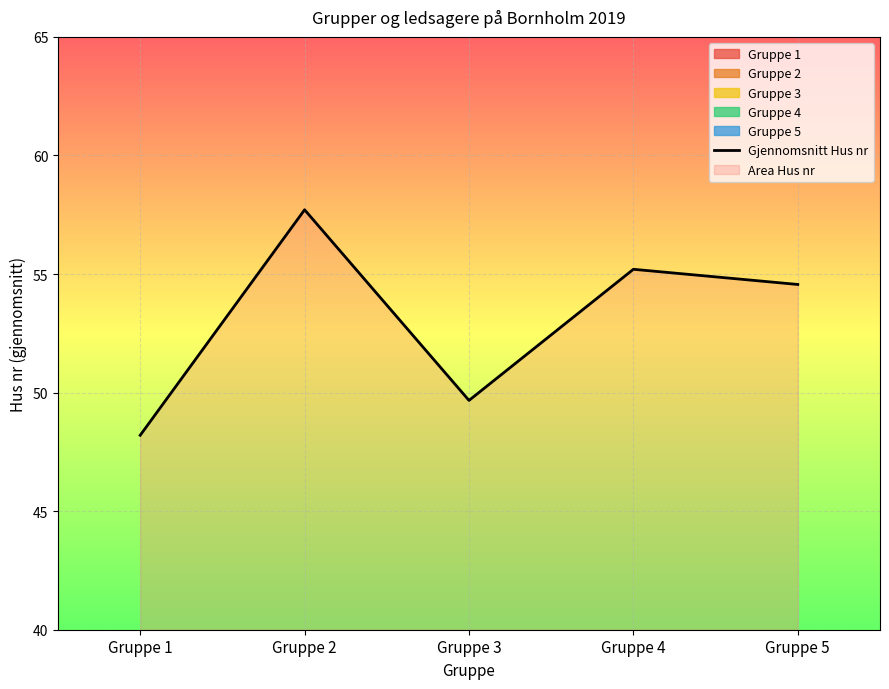

Reading right to left, transcribe all the data shown in this chart.

54.6	55.2	49.7	57.7	48.2